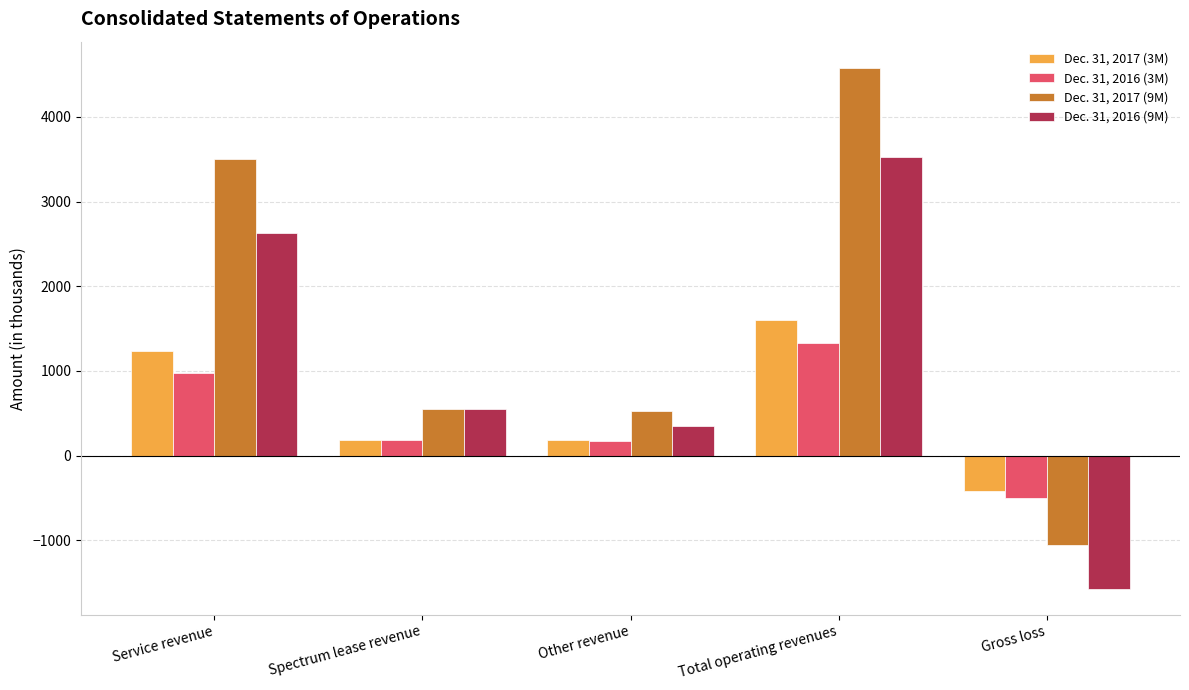

What is the maximum value shown in the chart?

4579